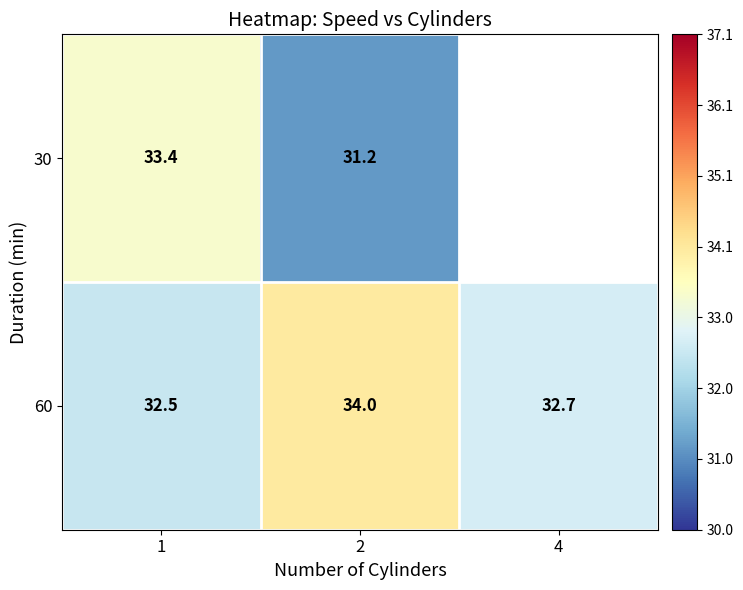

True or false: 60 has a value of 32.7 at 4.

True